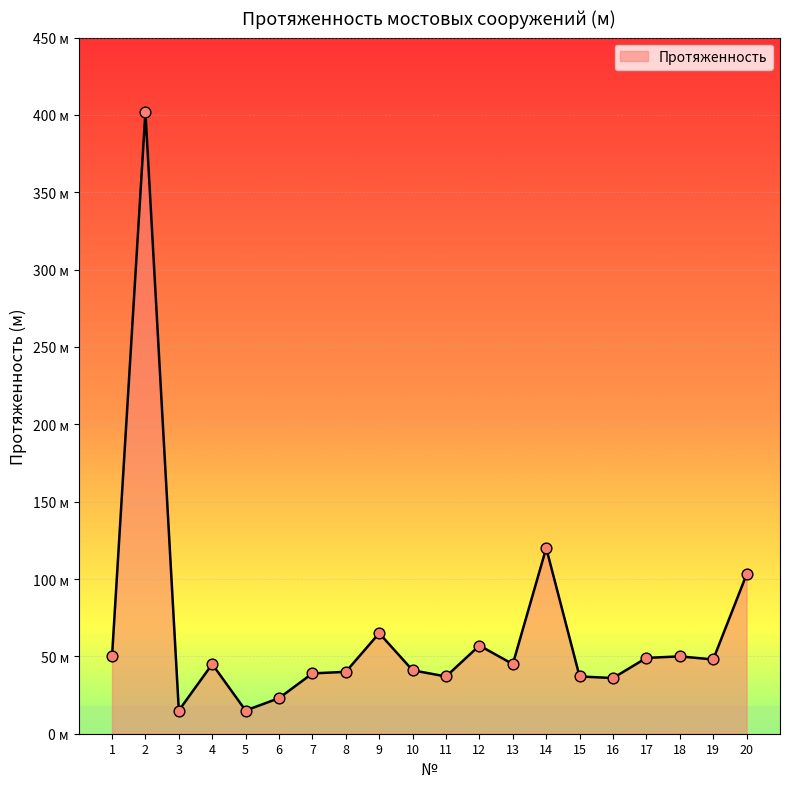

Which has a higher value, 11 or 19?

19